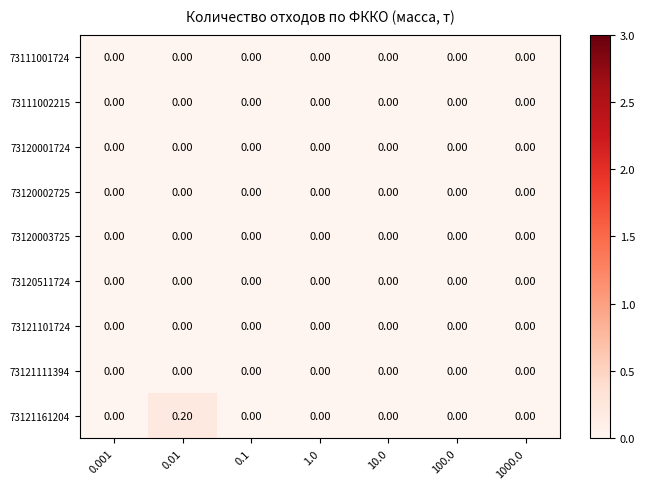

Which series has the largest range (max minus min)?

73121161204